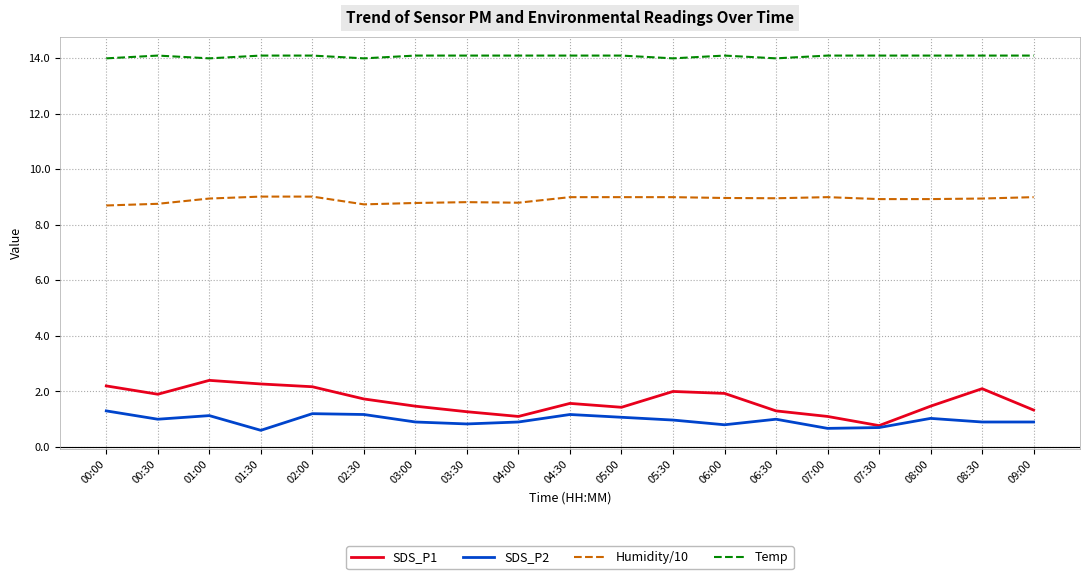

Does the chart display data point markers on the line(s)?

No